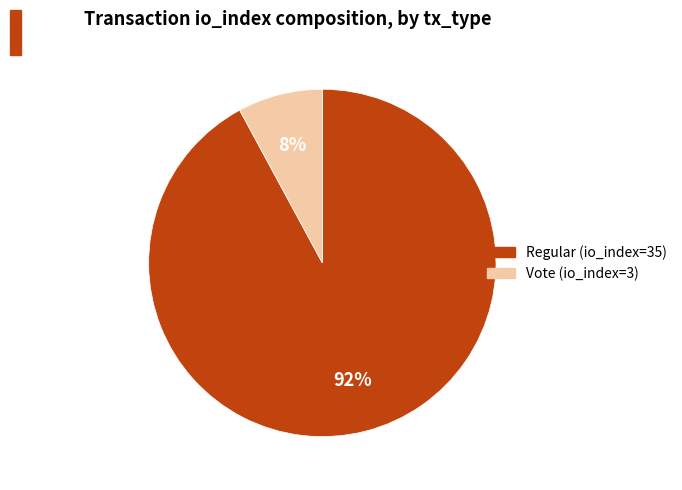

To the nearest percent, what is the average slice percentage?

50%